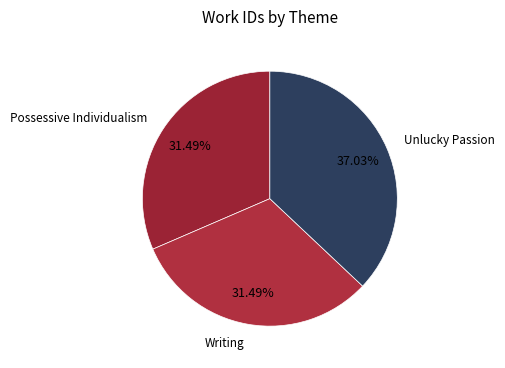

To the nearest percent, what is the average slice percentage?

33%